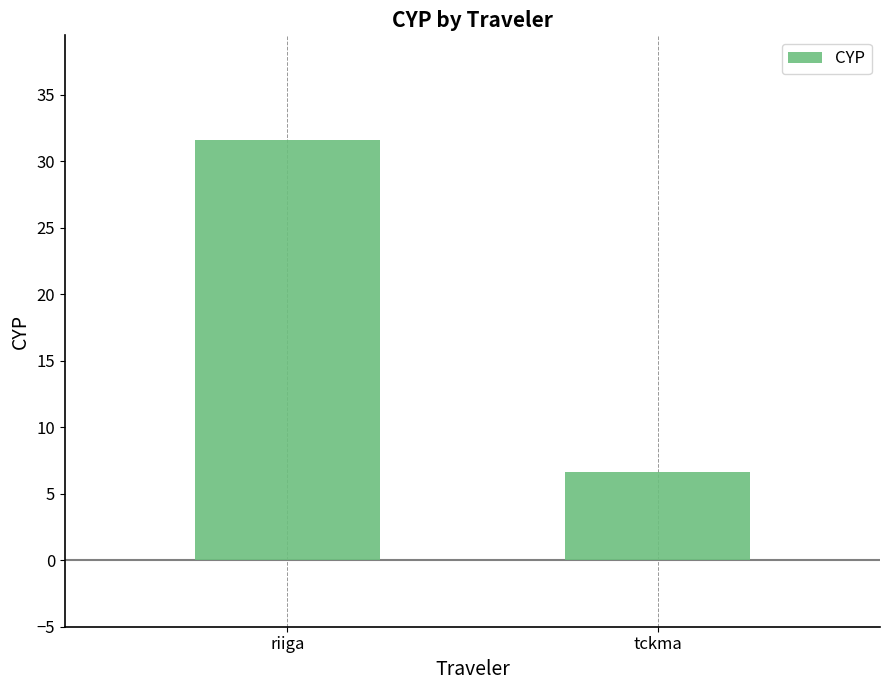

How many data points are less than 31?

1